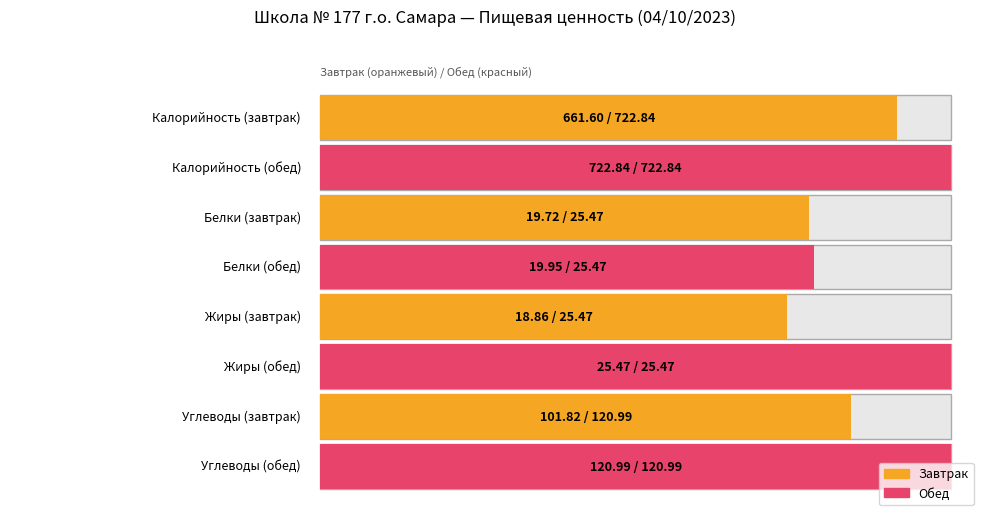

Is it true that Жиры equals 25.5 at Обед?

True